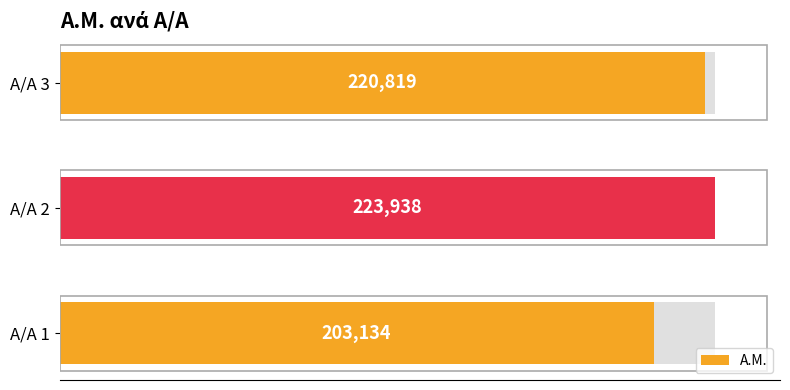

At which label does the data first exceed 220819?

2